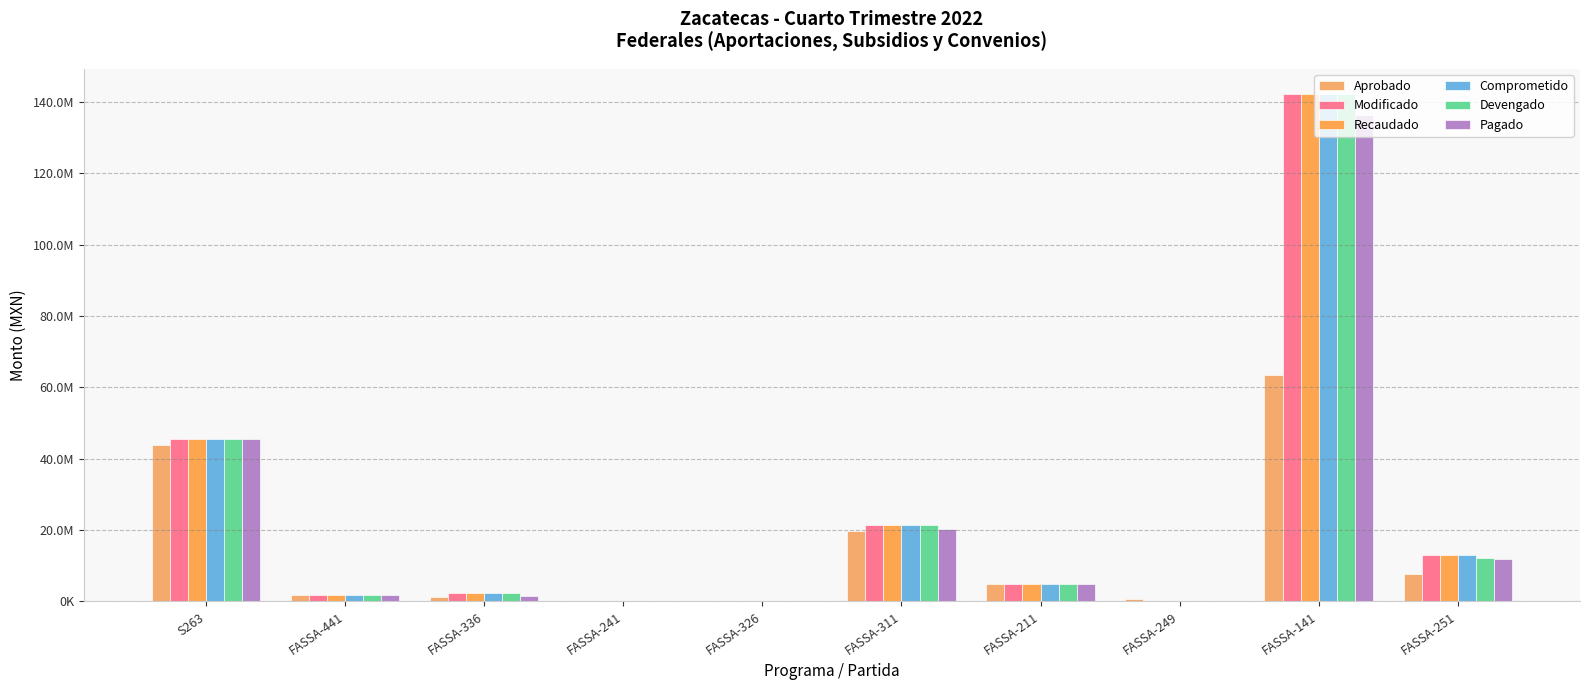

Does the chart contain stacked bars?

No